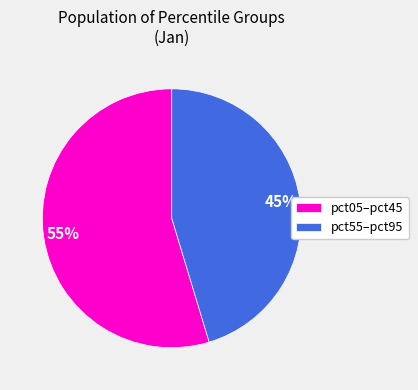

To the nearest percent, what portion does pct55–pct95 represent?

45%